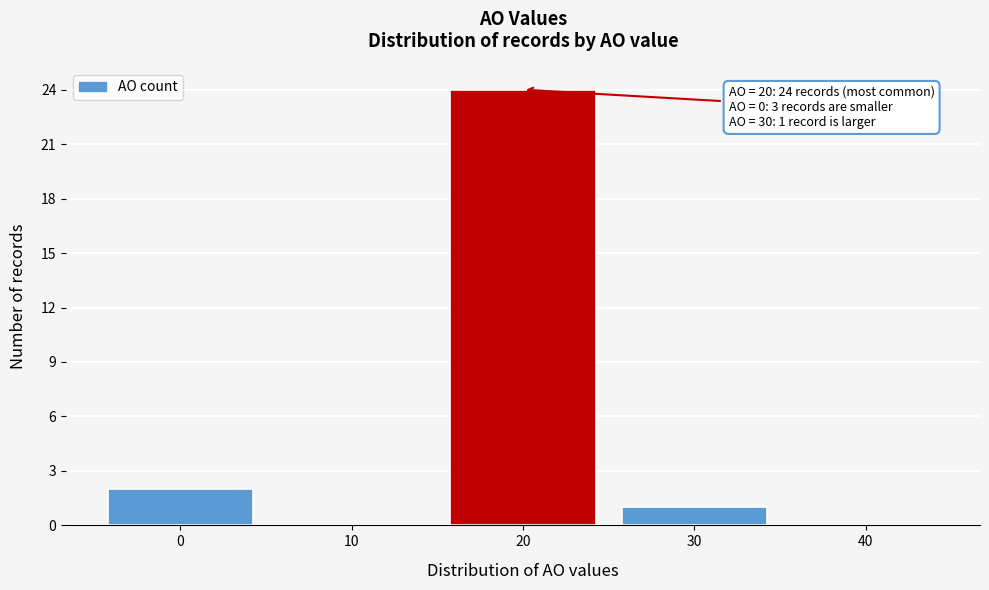

Which range on the x-axis has the tallest bar?

15 to 25